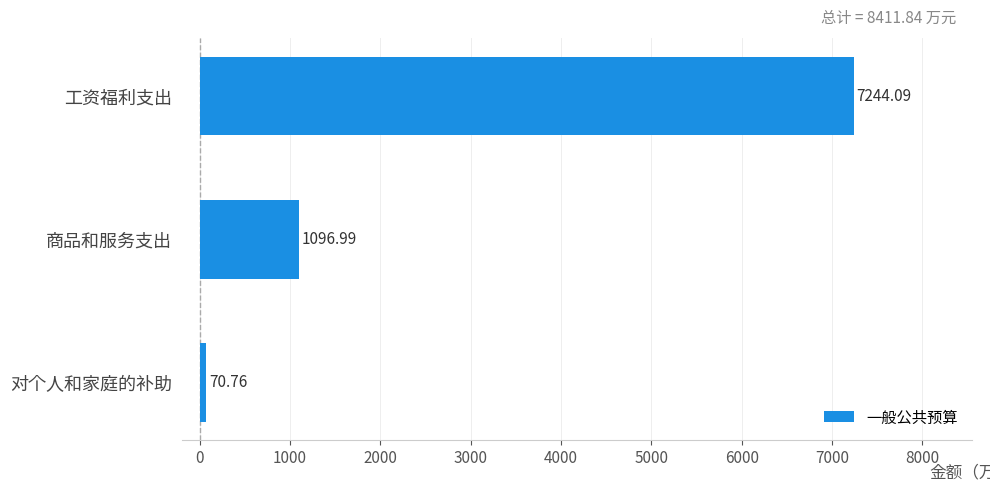

What is the ratio of the value at 商品和服务支出 to the value at 对个人和家庭的补助?

15.5